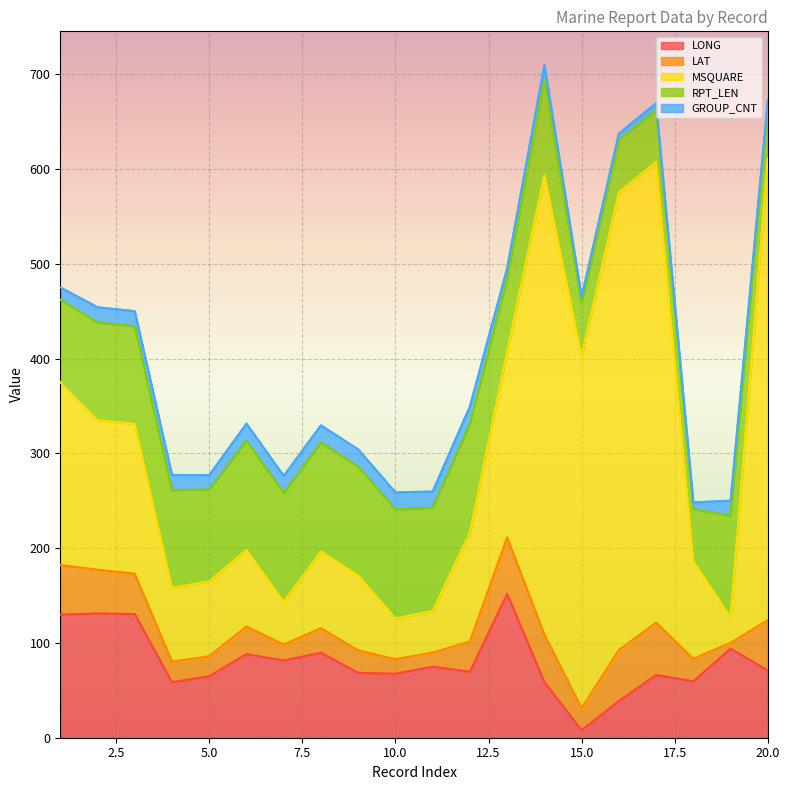

Reading right to left, what are all the values shown in this chart?

LONG: 20=70.9	19=94.0	18=59.5	17=66.2	16=38.7	15=7.9	14=58.7	13=151.8	12=69.6	11=74.9	10=67.5	9=68.4	8=89.7	7=81.4	6=88.2	5=64.9	4=58.6	3=130.5	2=131.1	1=129.8
LAT: 20=53.2	19=6.1	18=23.8	17=55.3	16=53.7	15=23.3	14=50.1	13=59.6	12=31.9	11=14.9	10=15.3	9=23.8	8=25.9	7=16.9	6=29.2	5=21.1	4=21.6	3=42.6	2=46.1	1=52.4
MSQUARE: 20=487.0	19=27.0	18=103.0	17=486.0	16=483.0	15=372.0	14=485.0	13=196.0	12=115.0	11=44.0	10=43.0	9=79.0	8=81.0	7=45.0	6=81.0	5=79.0	4=78.0	3=158.0	2=158.0	1=193.0
RPT_LEN: 20=55.0	19=107.0	18=55.0	17=55.0	16=55.0	15=55.0	14=101.0	13=77.0	12=115.0	11=109.0	10=115.0	9=115.0	8=115.0	7=115.0	6=115.0	5=97.0	4=103.0	3=103.0	2=103.0	1=87.0
GROUP_CNT: 20=7.0	19=16.0	18=7.0	17=7.0	16=7.0	15=7.0	14=15.0	13=11.0	12=18.0	11=17.0	10=18.0	9=18.0	8=18.0	7=18.0	6=18.0	5=15.0	4=16.0	3=16.0	2=16.0	1=13.0